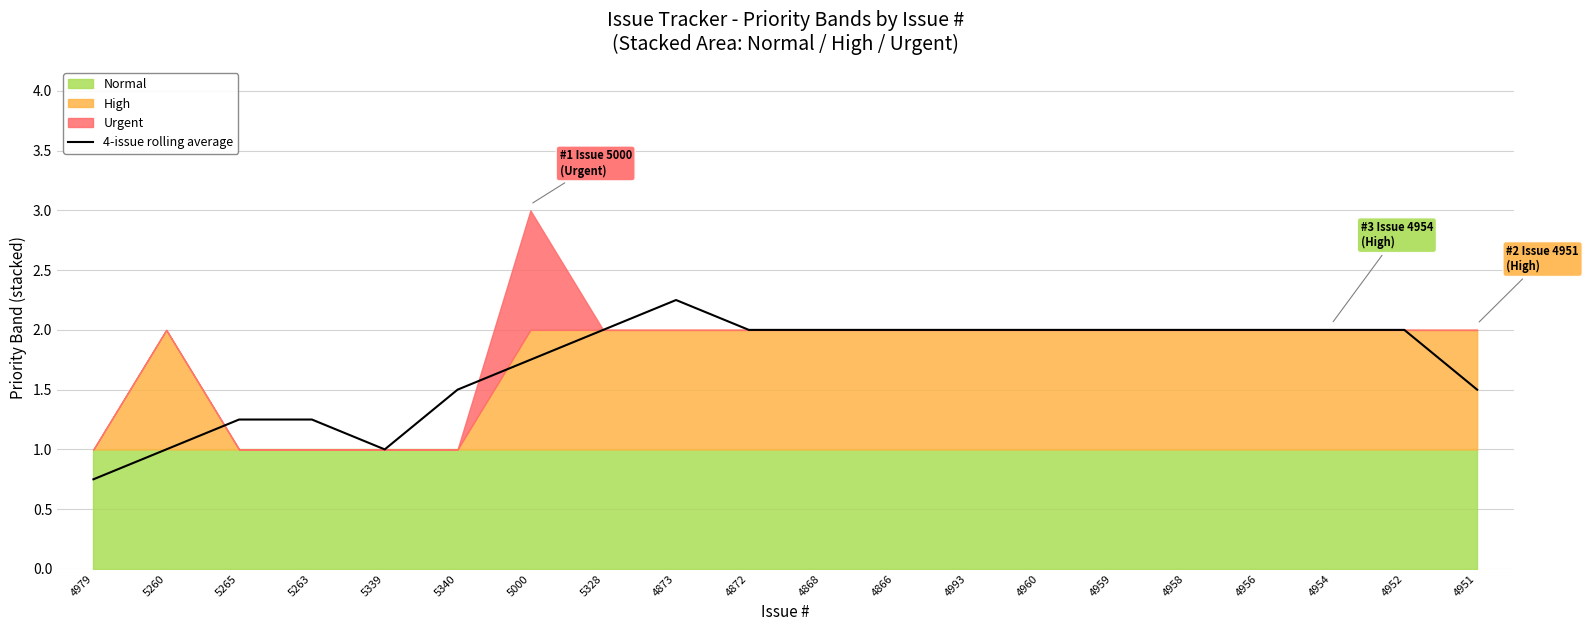

What is the change in value from 5339 to 4959?

+1.0